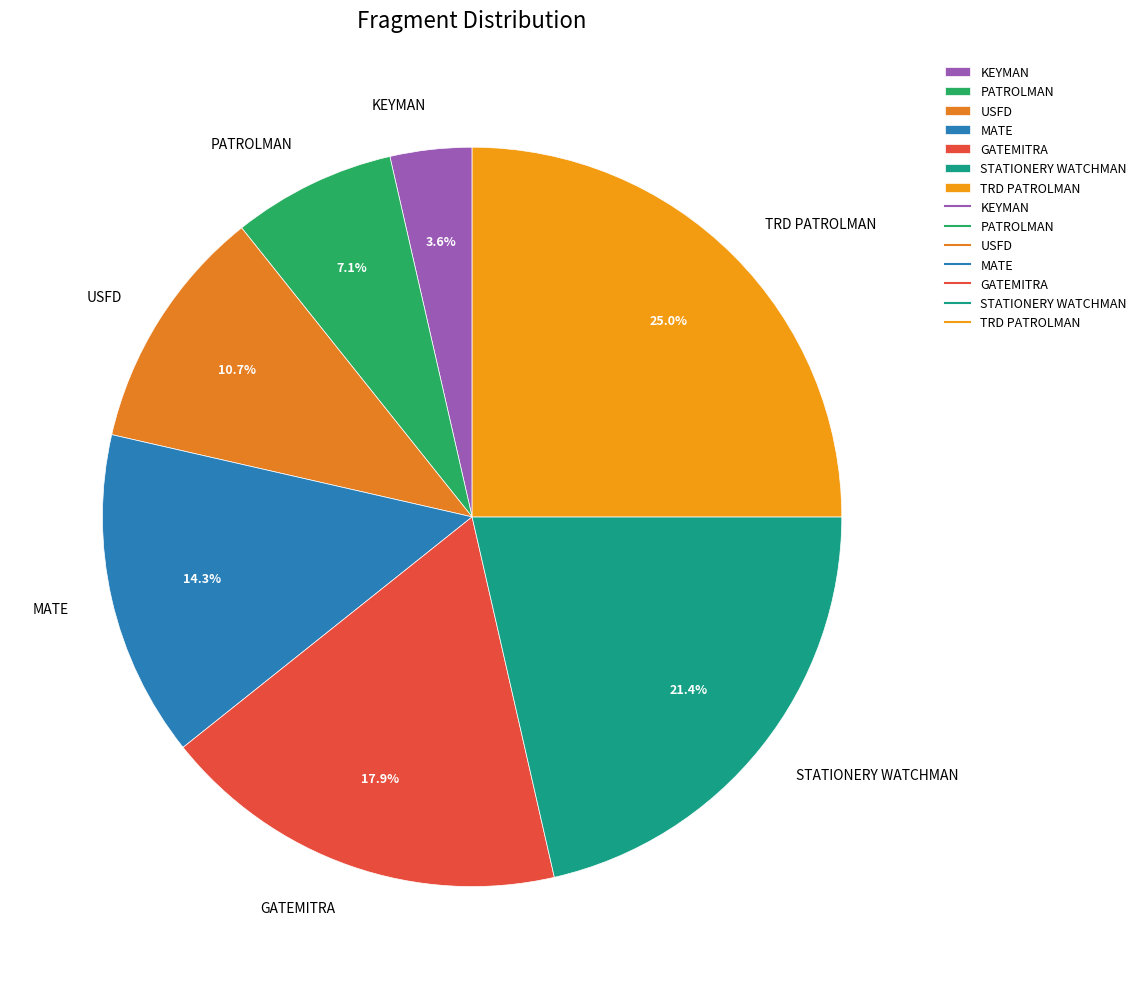

Is there any slice that represents more than half of the pie?

No